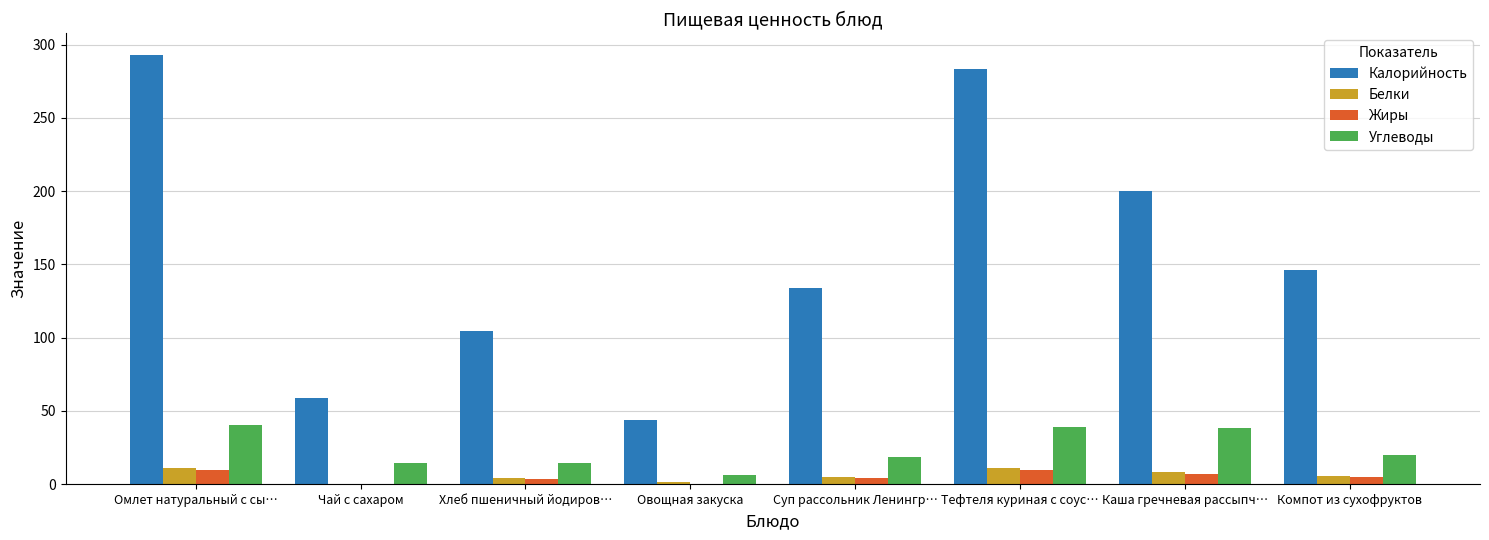

What is the maximum value shown in the chart?

293.1